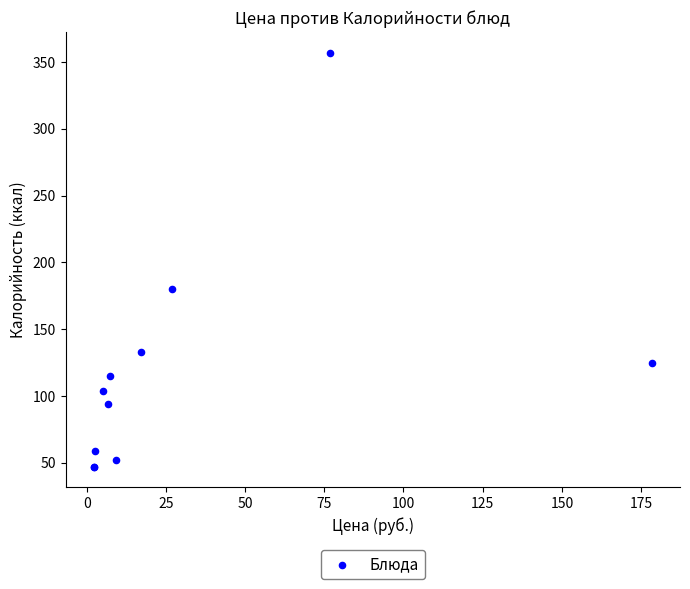

What Y value in the scatter plot is closest to 202?

180